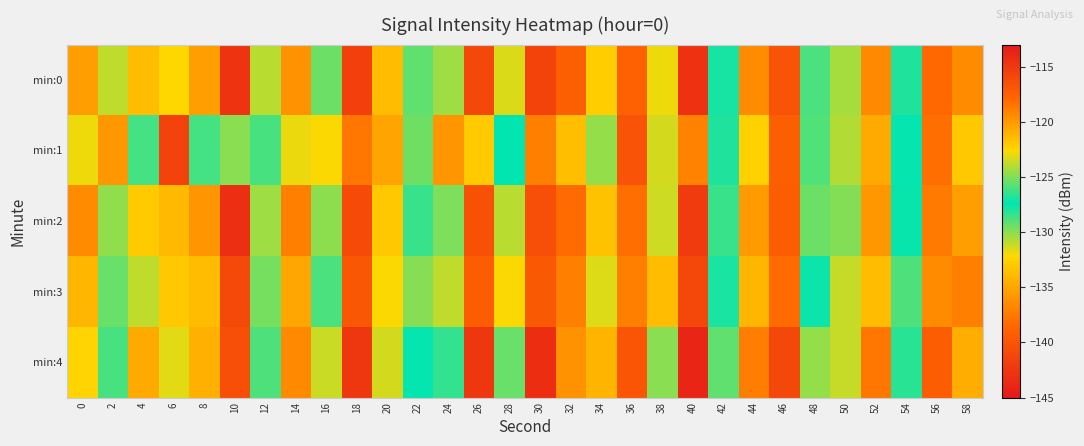

Which series has the largest range (max minus min)?

min:0